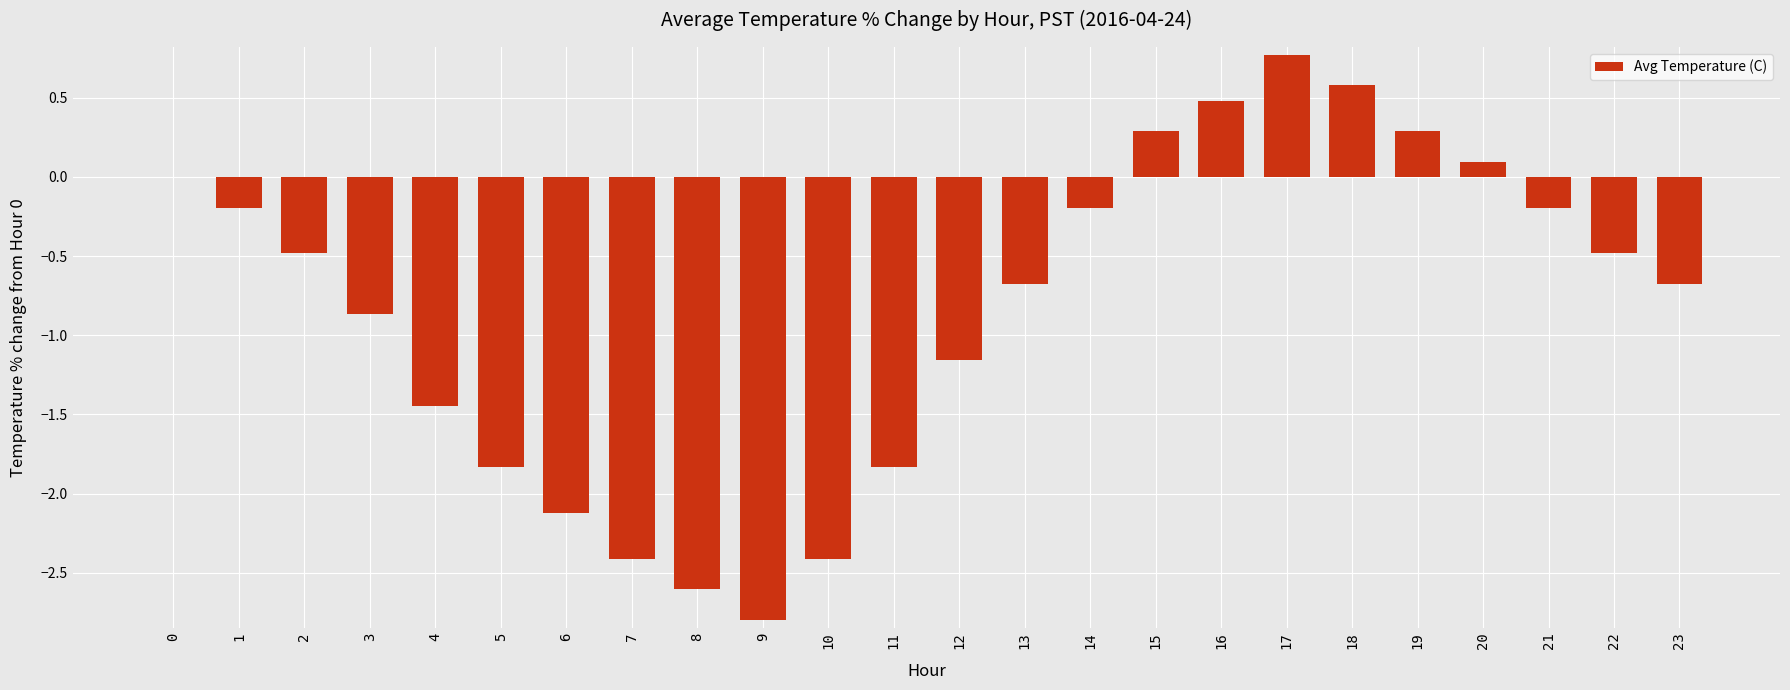

The chart shows a value of -0.9 at 3. True or false?

True